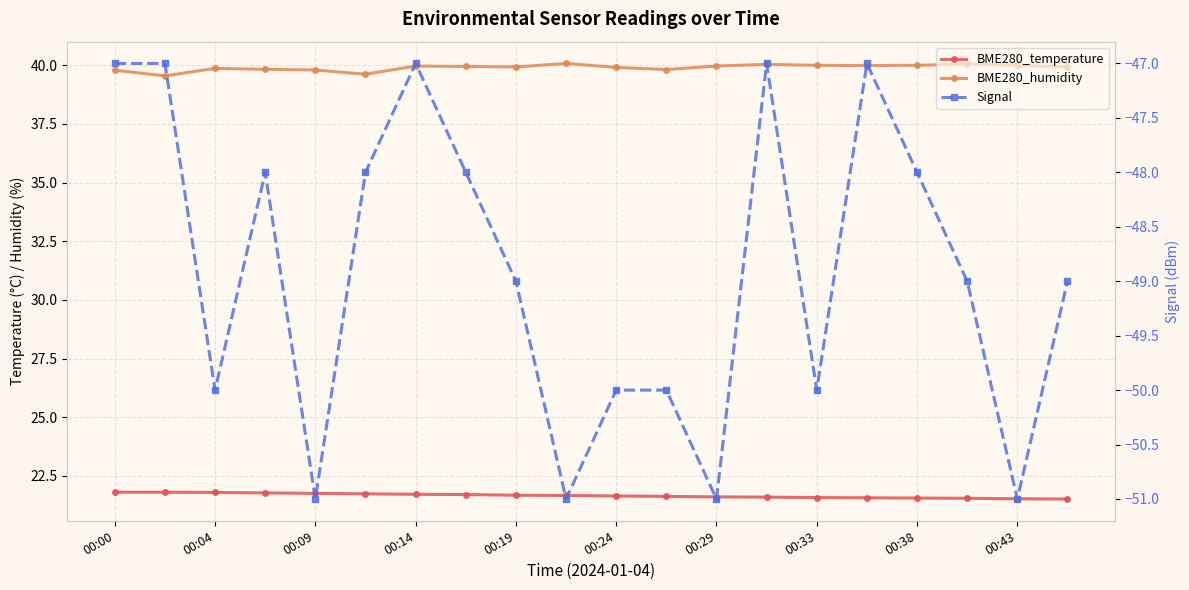

True or false: BME280_humidity and Signal cross at least once.

False